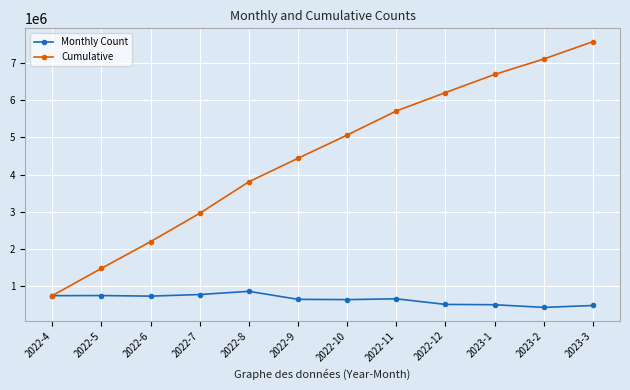

What is the label of the 4th point from the right?

2022-12